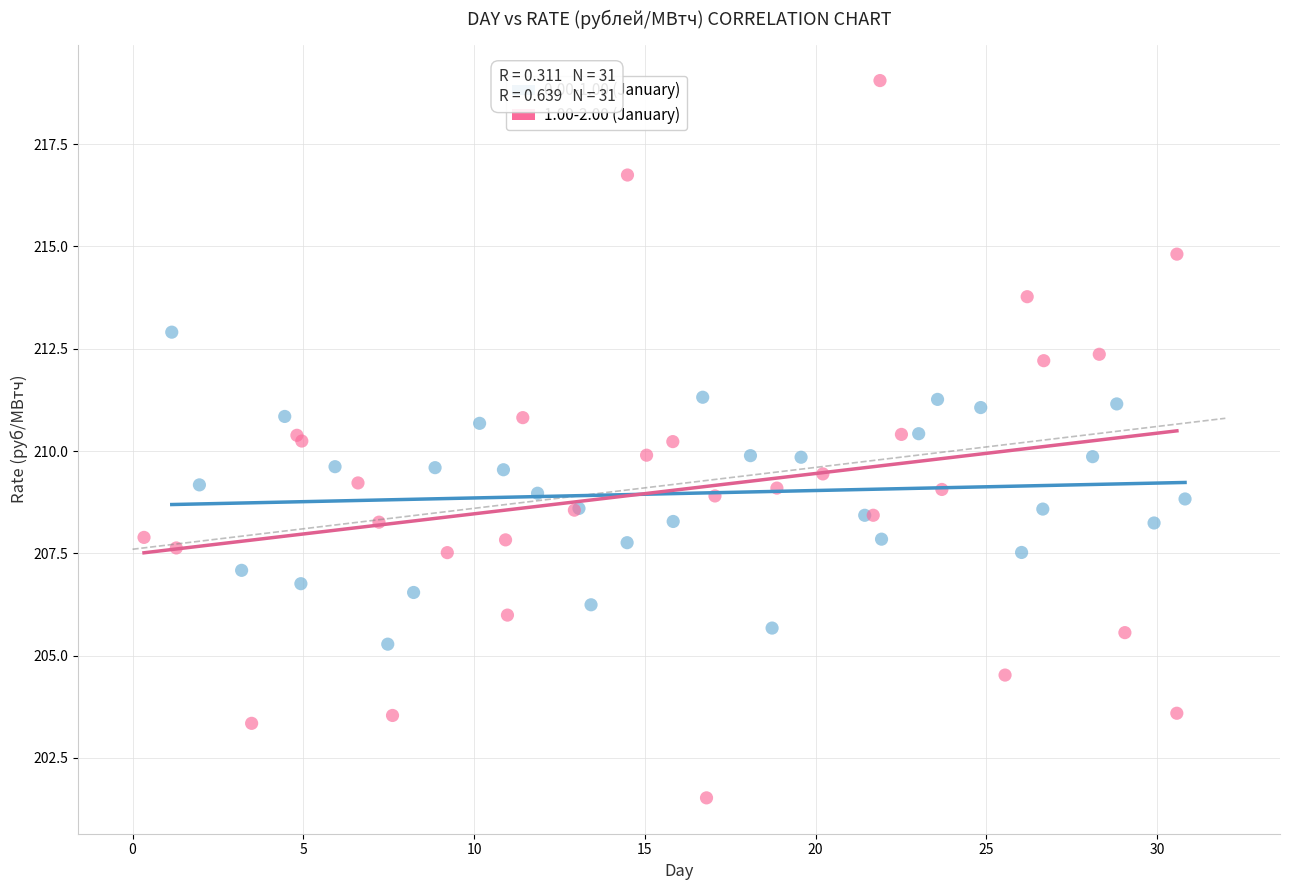

Which series reaches the maximum Y coordinate?

1.00-2.00 (January)